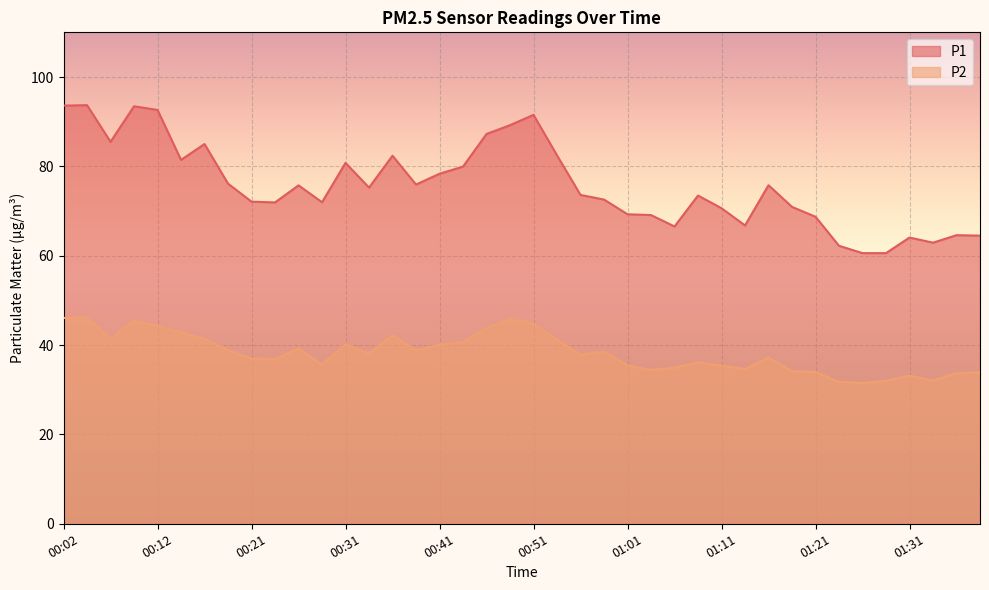

In P1, how many points are higher than both neighbors (excluding endpoints)?

11